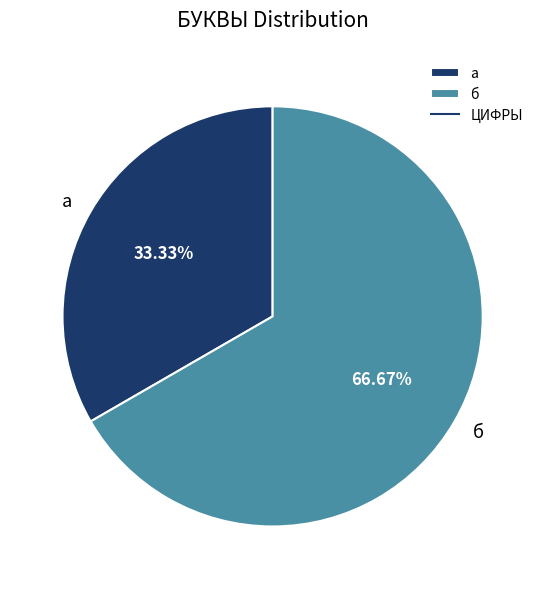

What is the smallest slice in the pie chart?

а